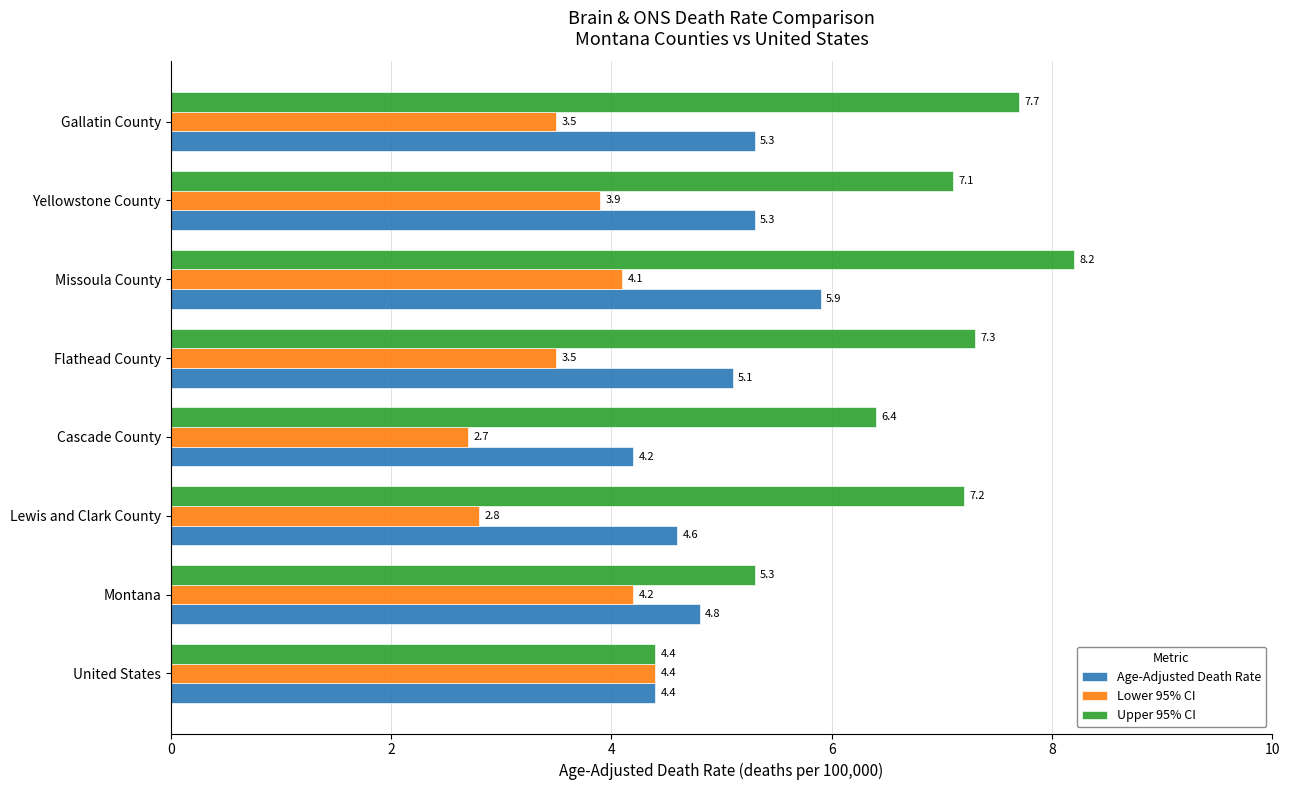

Where is Upper 95% CI nearest to the value 6?

Cascade County